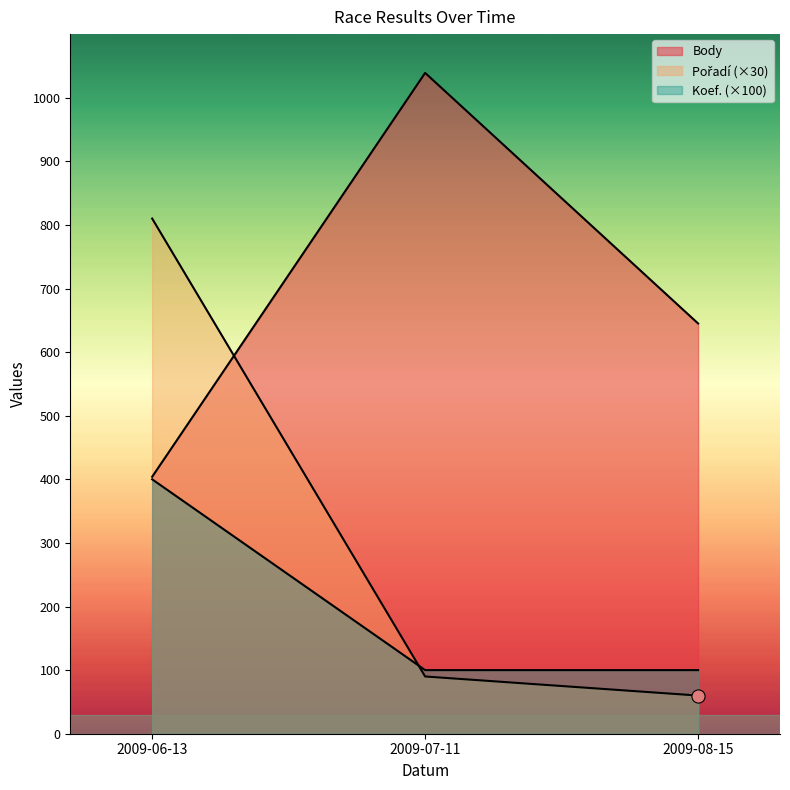

Which series has the largest Y range (max minus min)?

Pořadí